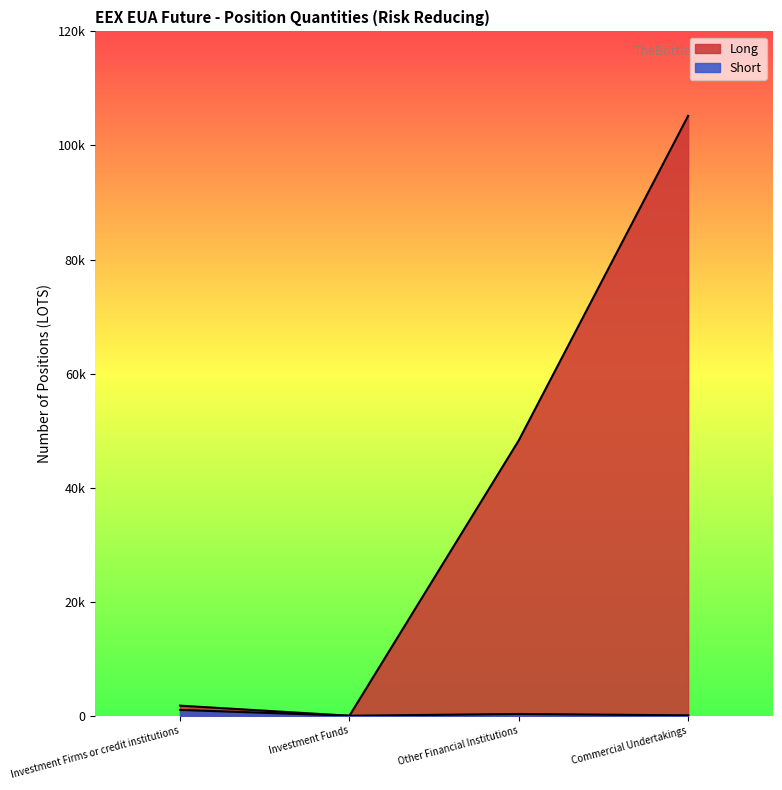

Which label corresponds to the smallest value in the chart?

Investment Funds